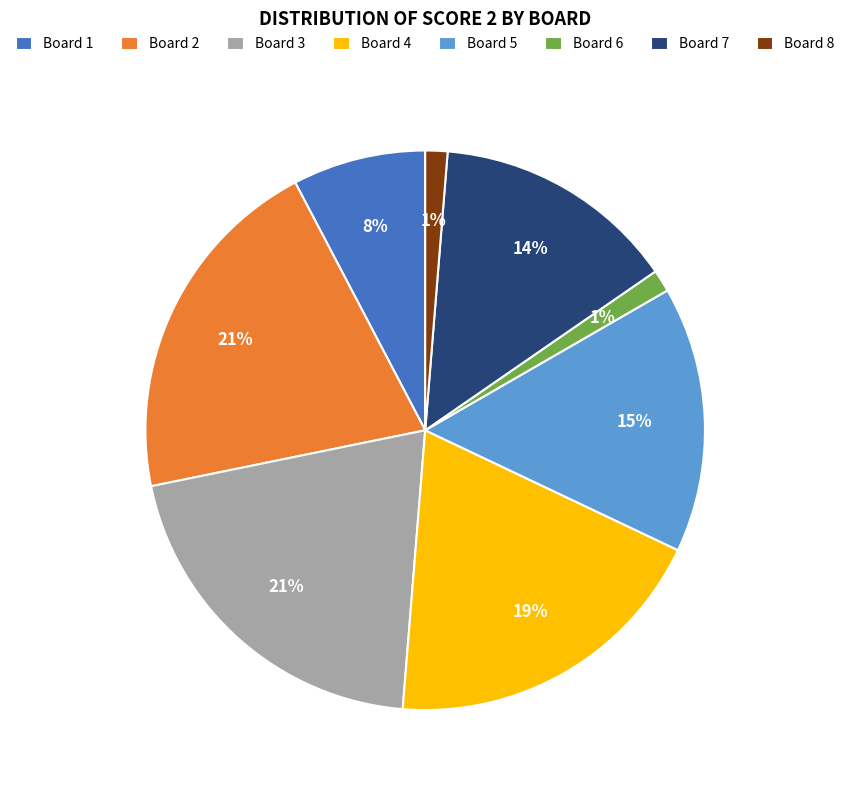

Is there any slice that represents more than half of the pie?

No